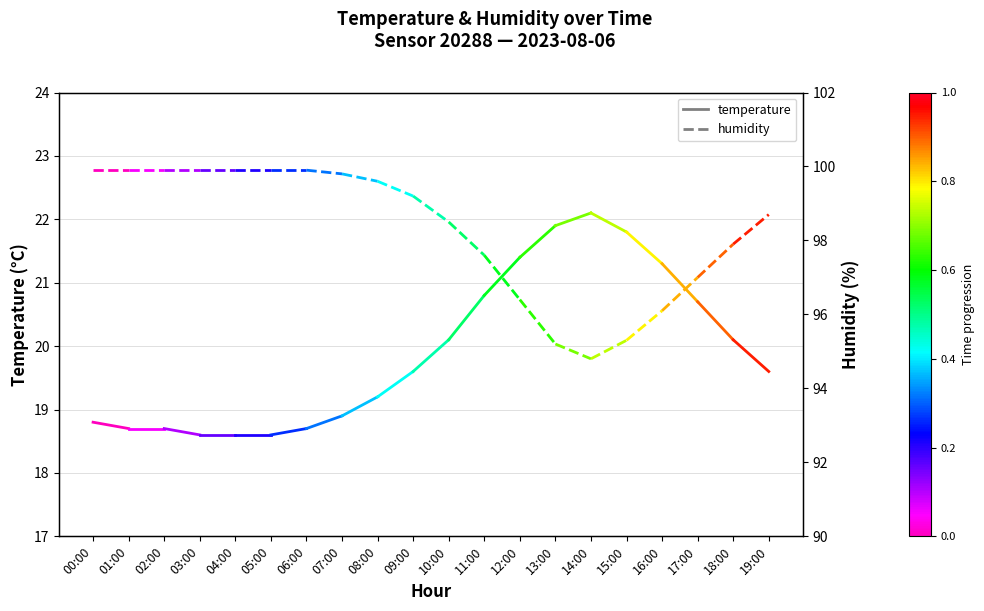

Which series has the widest spread of values?

temperature